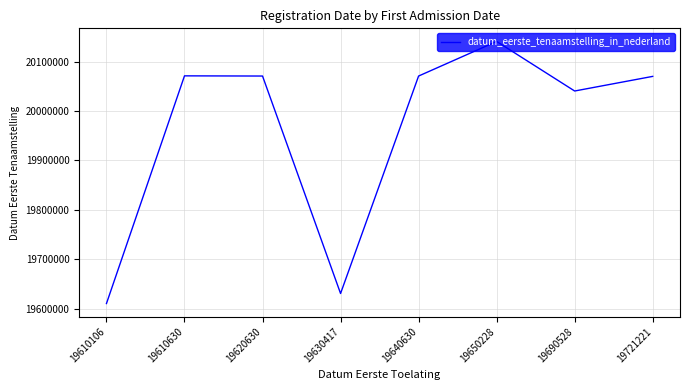

What is the average value?

19963116